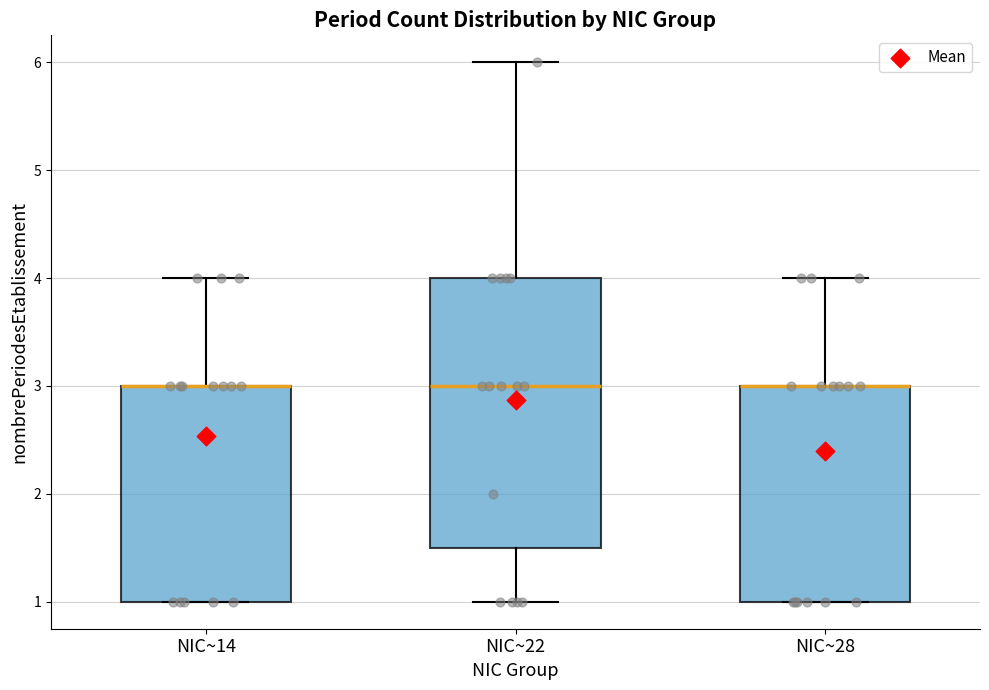

Reading left to right, read every box against the y-axis: the position of its median line, the range the box covers, and the ends of its whiskers. The values are not printed on the chart, so give them approximately, as read against the axis.

NIC~14: median 3.0 (drawn on the box's upper edge), box 1.0 to 3.0, whiskers 1.0 to 4.0
NIC~22: median 3.0, box 1.5 to 4.0, whiskers 1.0 to 6.0
NIC~28: median 3.0 (drawn on the box's upper edge), box 1.0 to 3.0, whiskers 1.0 to 4.0